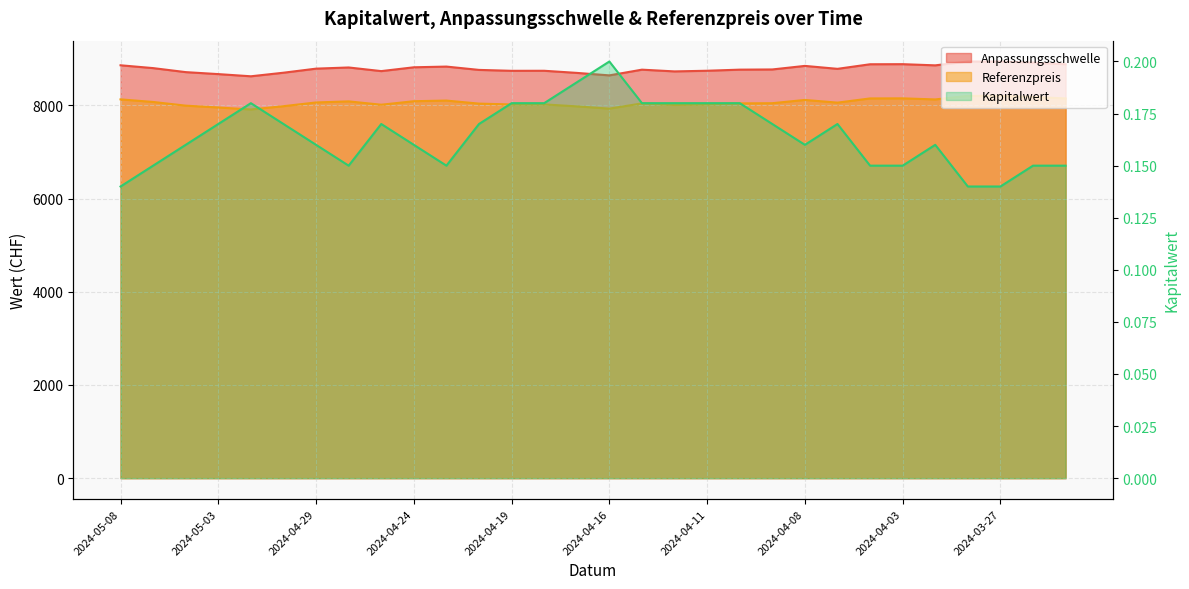

Reading right to left, extract all data points from this chart.

Anpassungsschwelle: 8885.2	8921.4	8943.2	8944.3	8861.8	8887.0	8885.2	8786.8	8850.0	8773.6	8769.5	8745.9	8731.8	8769.2	8646.5	8699.8	8745.4	8744.4	8764.0	8835.3	8820.1	8738.1	8816.2	8791.0	8703.6	8627.0	8673.8	8716.3	8802.5	8863.2
Referenzpreis: 8151.6	8184.8	8204.8	8205.8	8130.1	8153.2	8151.6	8061.3	8119.3	8049.2	8045.4	8023.7	8010.8	8045.1	7932.6	7981.5	8023.3	8022.4	8040.4	8105.8	8091.9	8016.6	8088.2	8065.1	7984.9	7914.6	7957.6	7996.6	8075.7	8131.4
Kapitalwert: 0.1	0.1	0.1	0.1	0.2	0.1	0.1	0.2	0.2	0.2	0.2	0.2	0.2	0.2	0.2	0.2	0.2	0.2	0.2	0.1	0.2	0.2	0.1	0.2	0.2	0.2	0.2	0.2	0.1	0.1